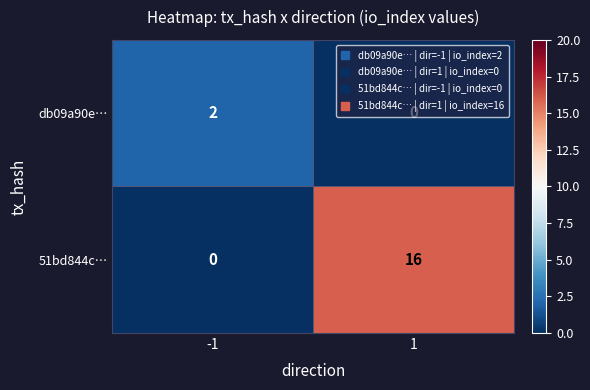

Which series has the widest spread of values?

51bd844c…